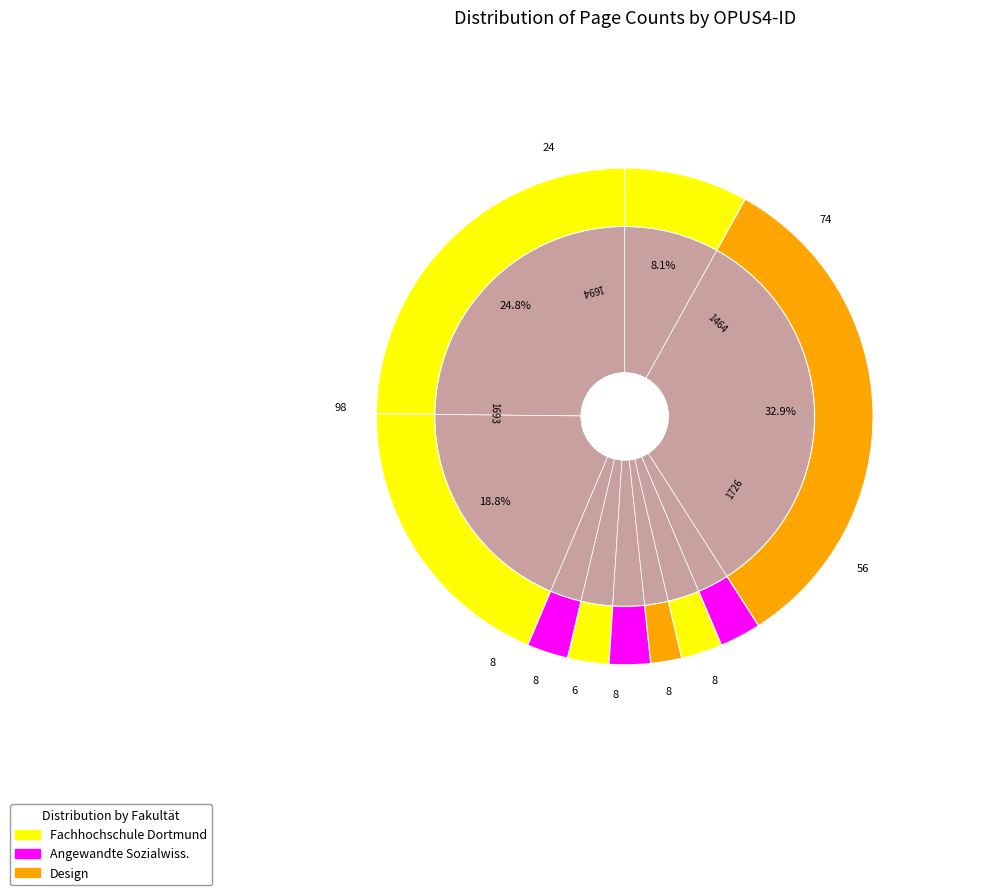

To the nearest percent, what percentage of the pie is 1709?

3%